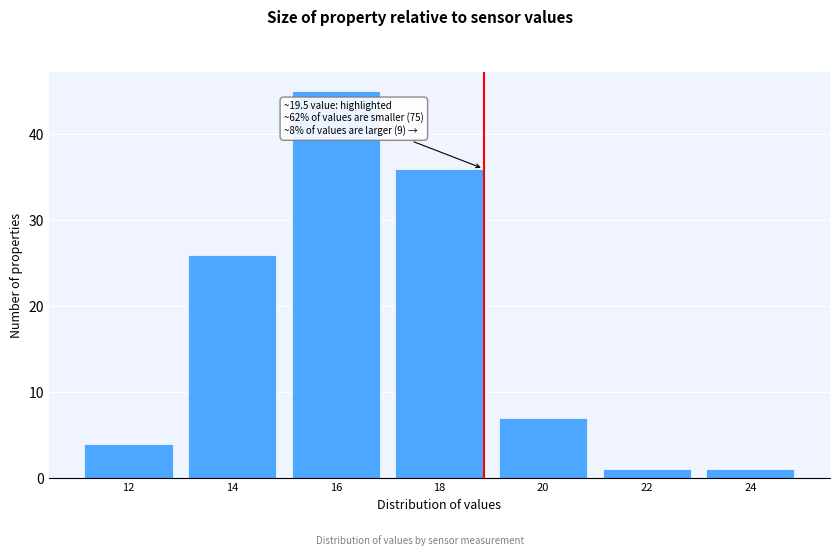

Reading left to right, extract all data points from this chart.

12=4	14=26	16=45	18=36	20=7	22=1	24=1